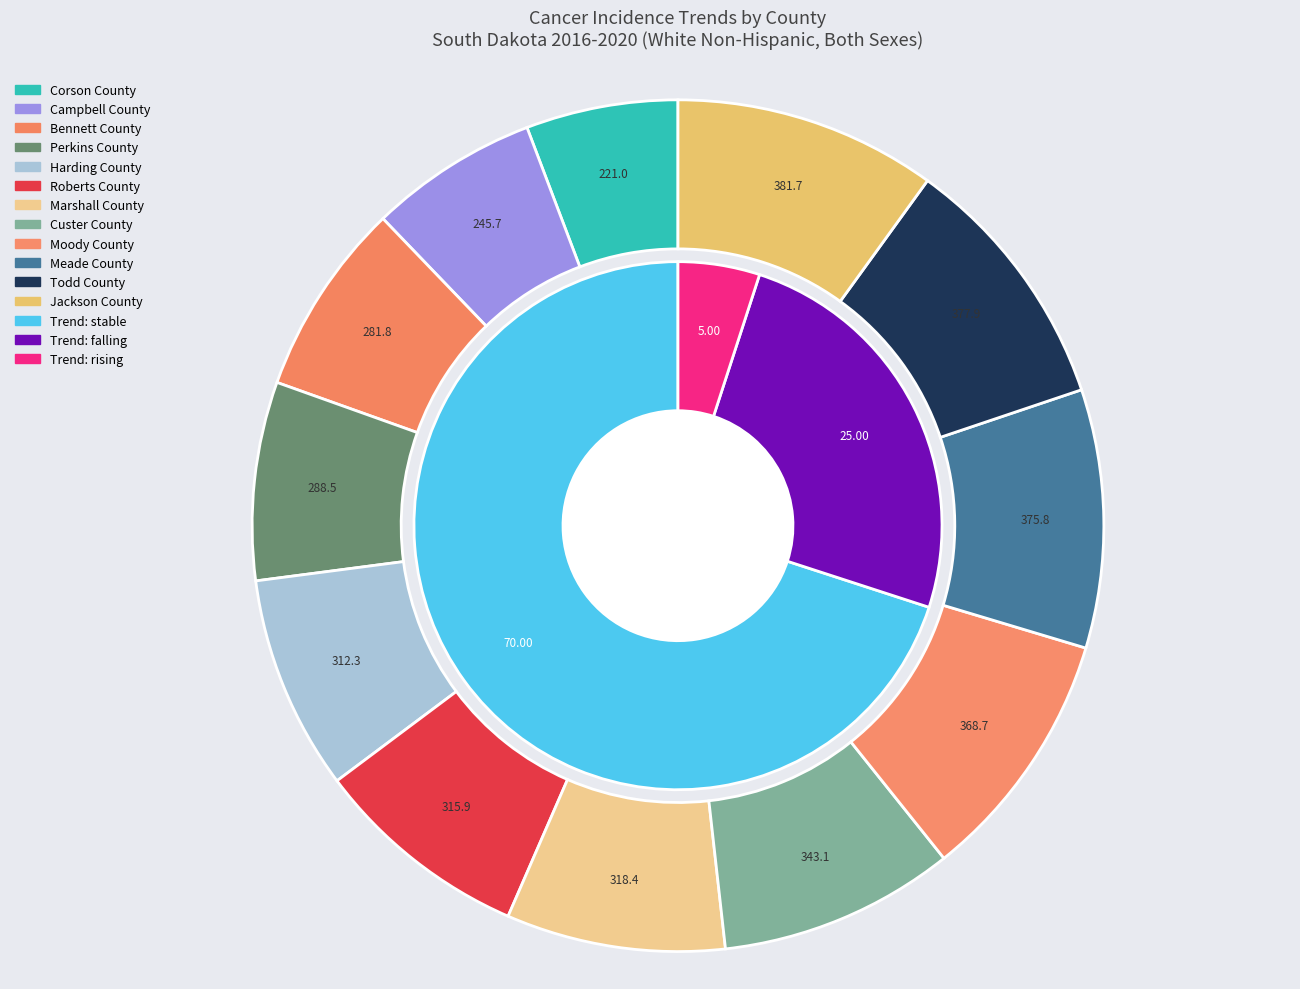

How many slices are in this pie chart?

4